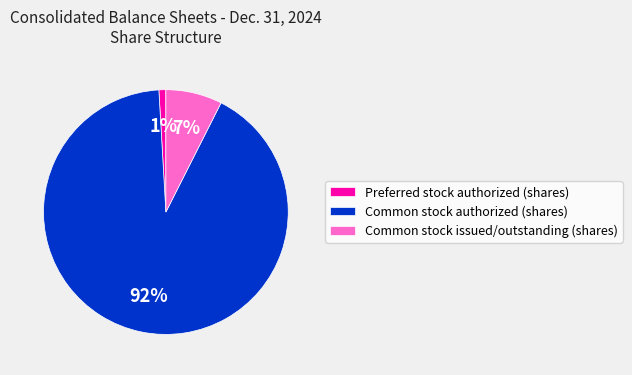

True or false: Common stock issued/outstanding (shares) accounts for 7% of the total.

True